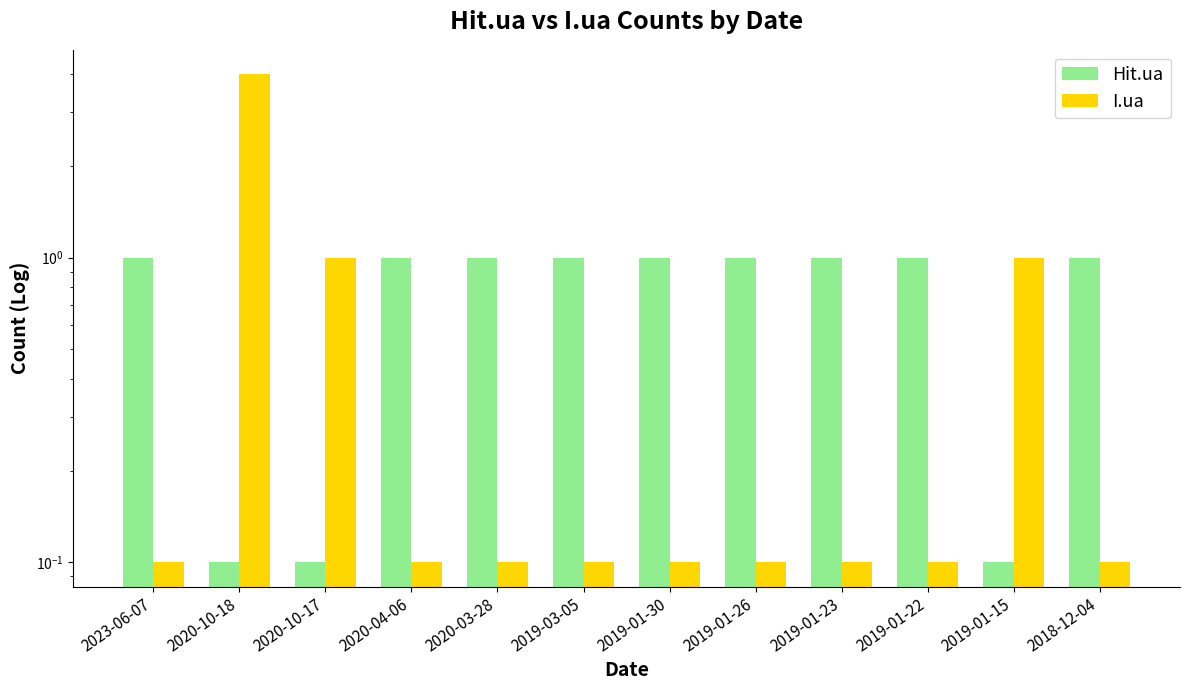

What is the minimum value shown in the chart?

0.1